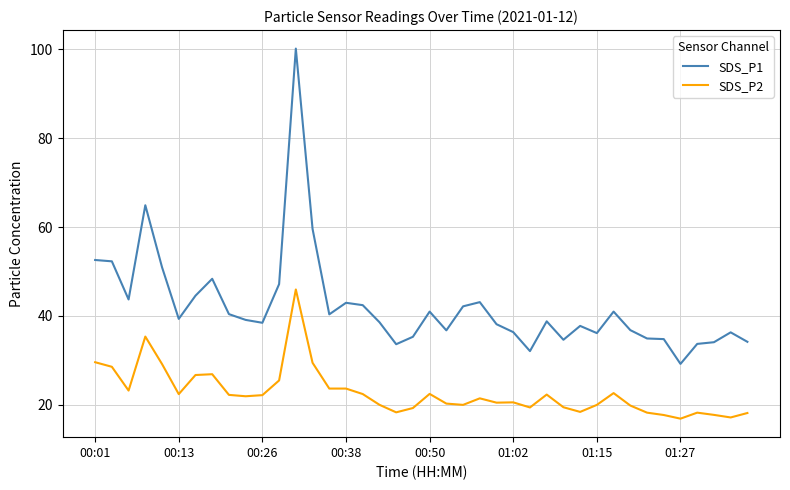

Which series has the widest spread of values?

SDS_P1